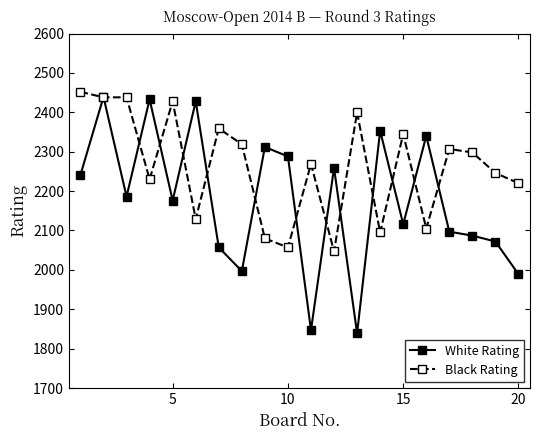

Rank the series by their average value, from highest to lowest.

Black Rating, White Rating